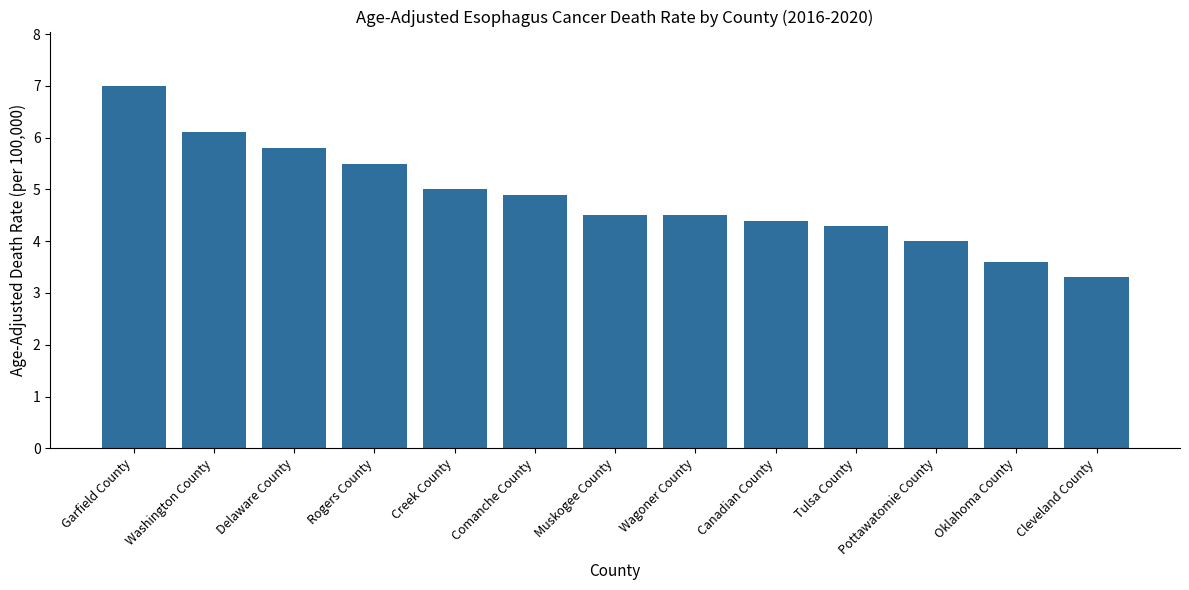

What is the label of the 1st bar from the right?

Cleveland County